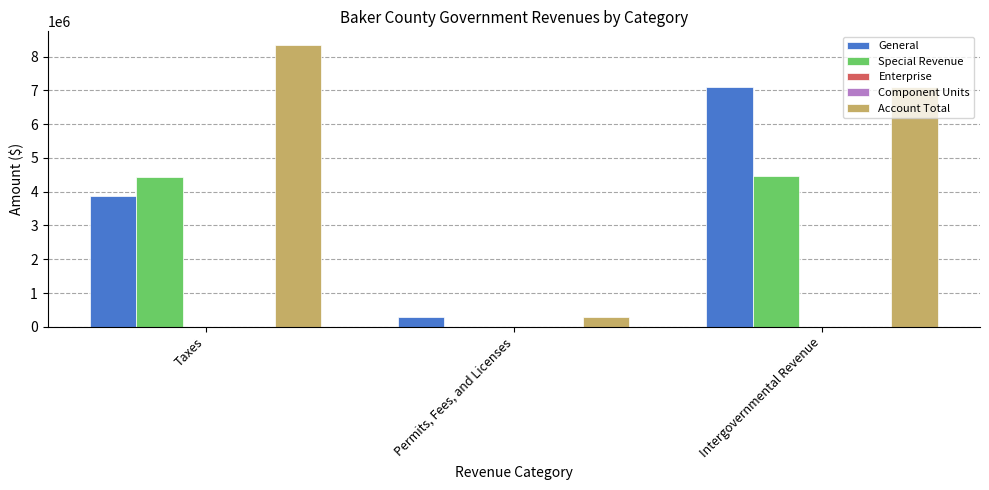

List the series in order of their peak value, lowest first.

Enterprise, Component Units, Special Revenue, General, Account Total